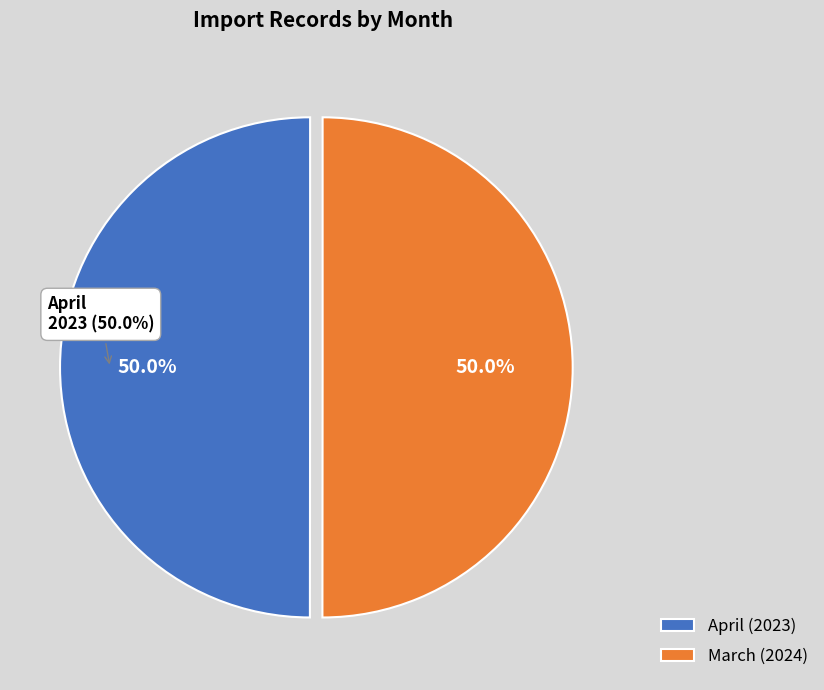

How many slices are in this pie chart?

2